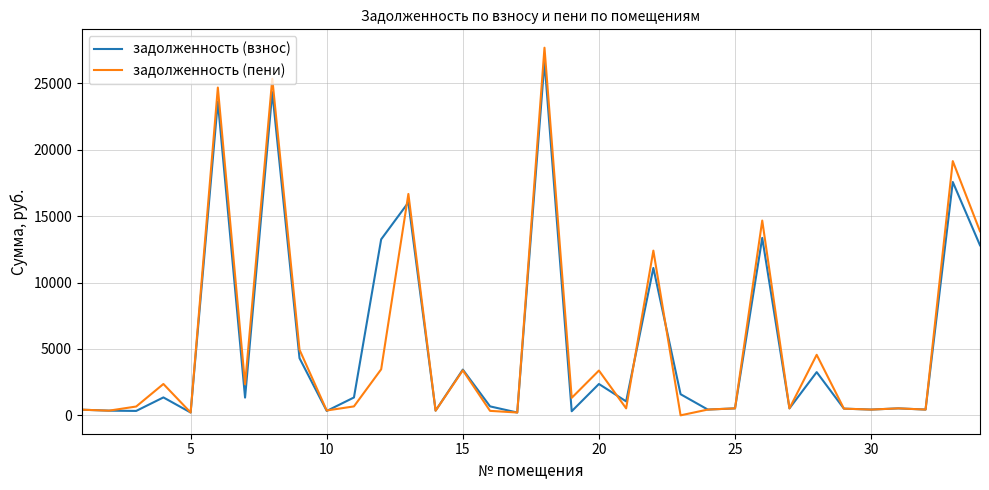

What is the difference between the maximum and second lowest values in the задолженность (взнос) series?

26415.1